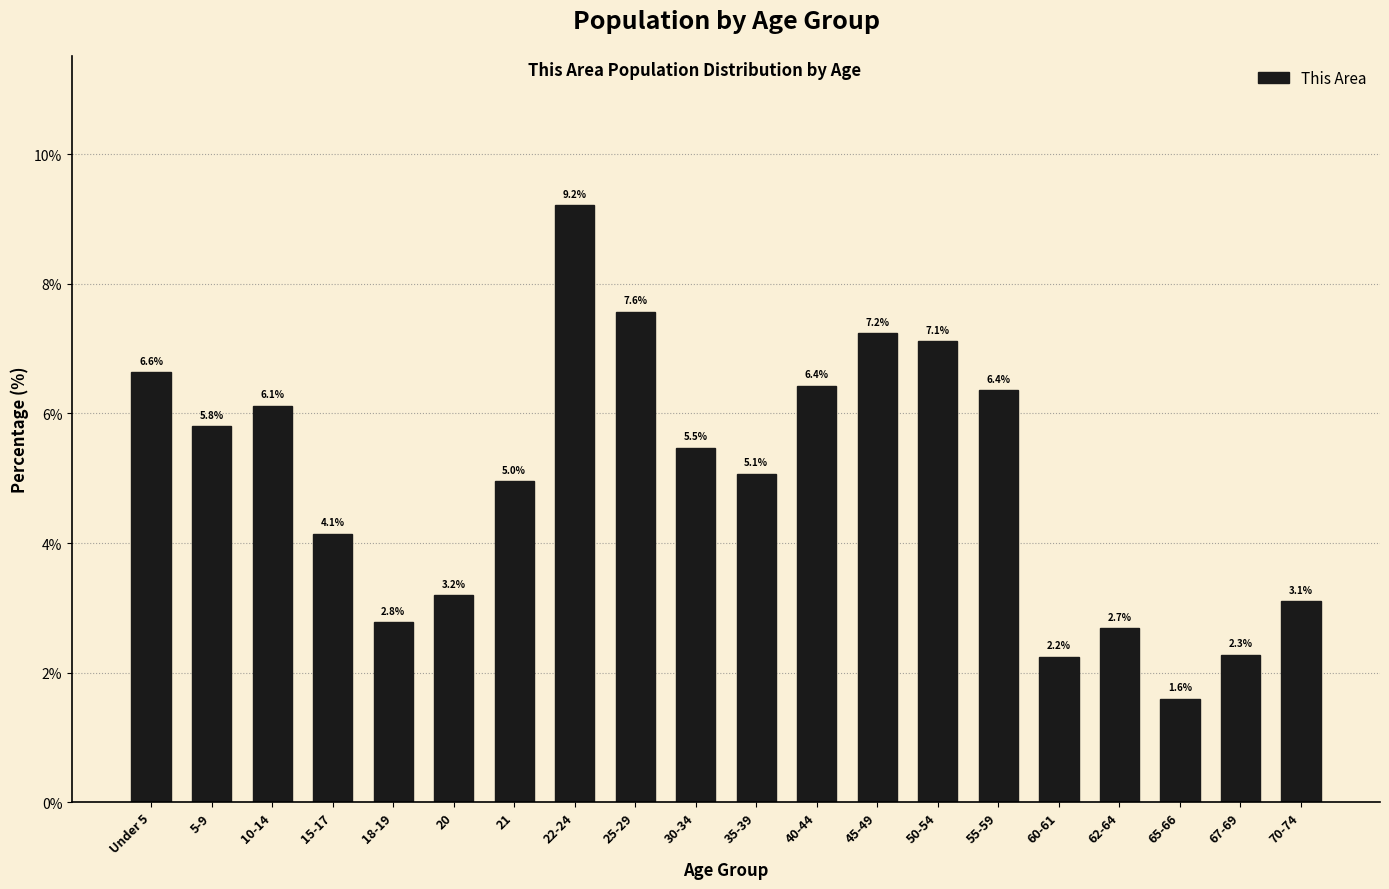

Reading left to right, what are all the values shown in this chart?

Under 5=6.6	5-9=5.8	10-14=6.1	15-17=4.1	18-19=2.8	20=3.2	21=5.0	22-24=9.2	25-29=7.6	30-34=5.5	35-39=5.1	40-44=6.4	45-49=7.2	50-54=7.1	55-59=6.4	60-61=2.2	62-64=2.7	65-66=1.6	67-69=2.3	70-74=3.1